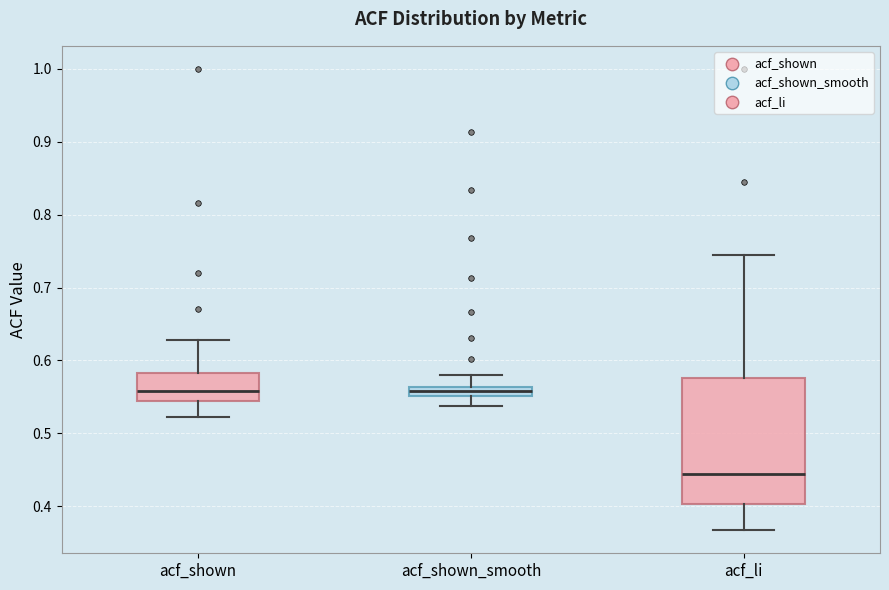

Which box has the lowest median line?

acf_li